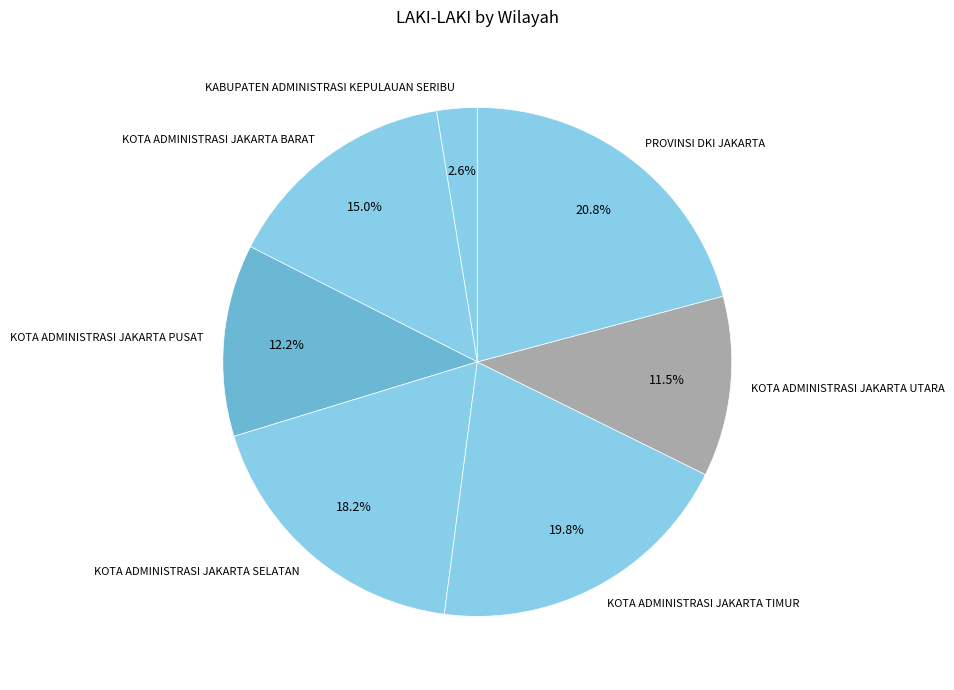

What portion of the pie excludes KOTA ADMINISTRASI JAKARTA BARAT?

85.0%